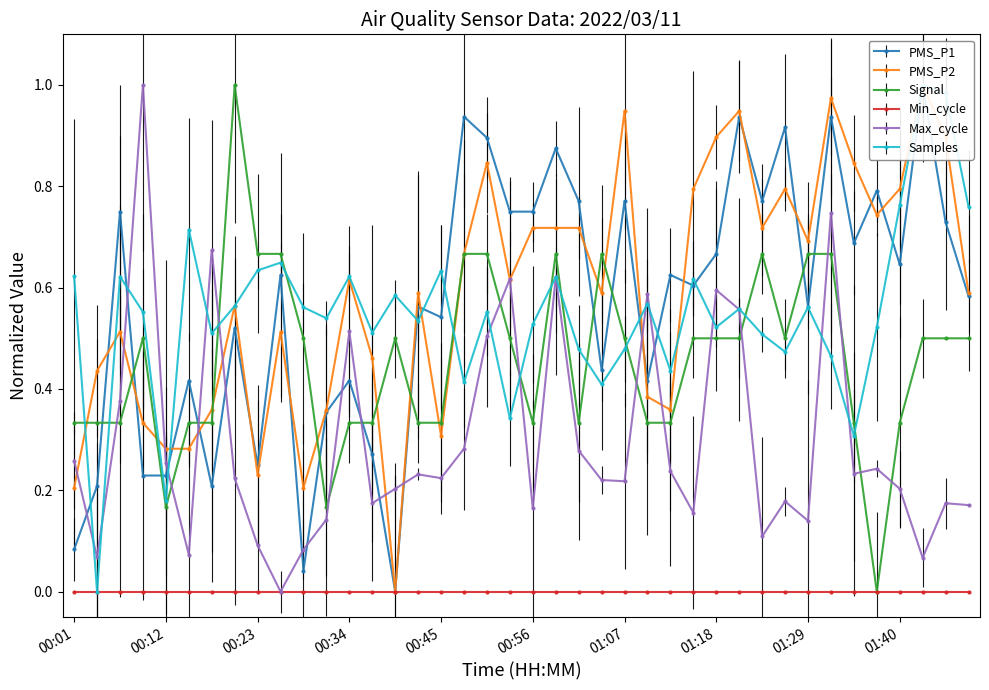

True or false: Max_cycle has more than 1 points higher than both neighbors.

True